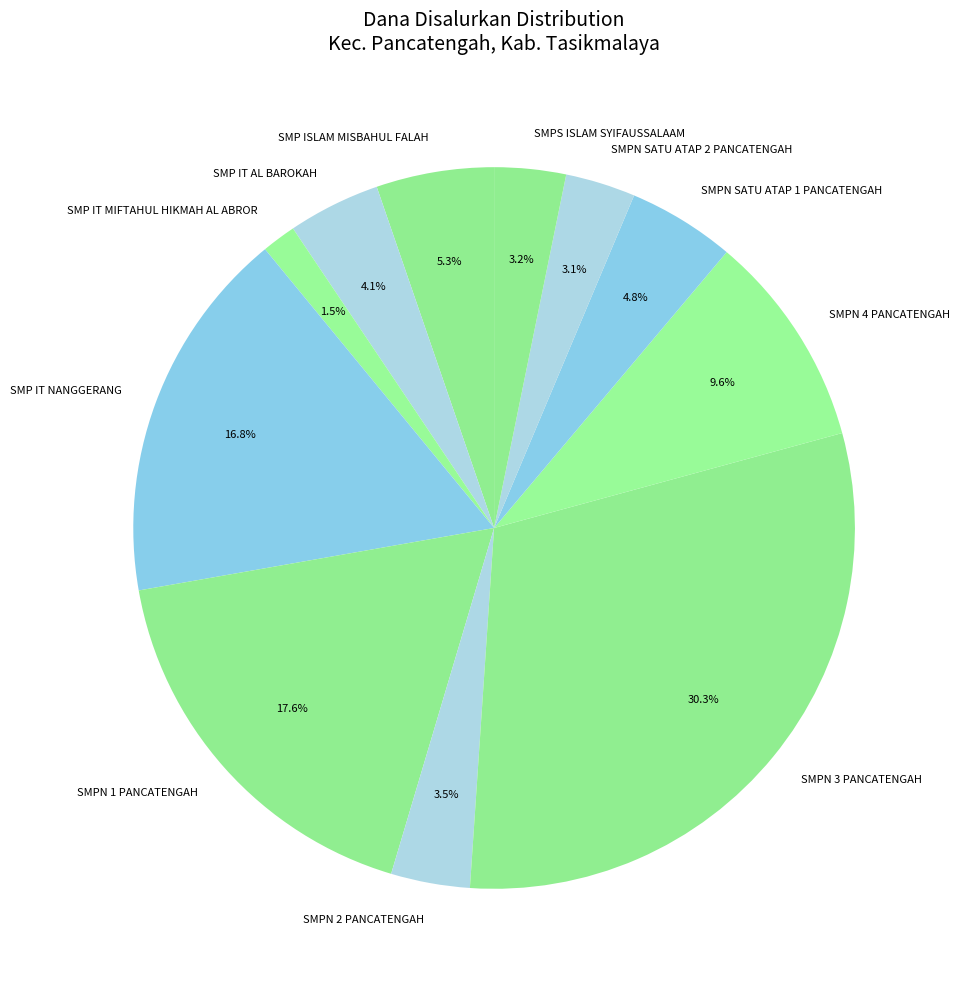

What portion of the pie excludes SMPN 2 PANCATENGAH?

96.5%